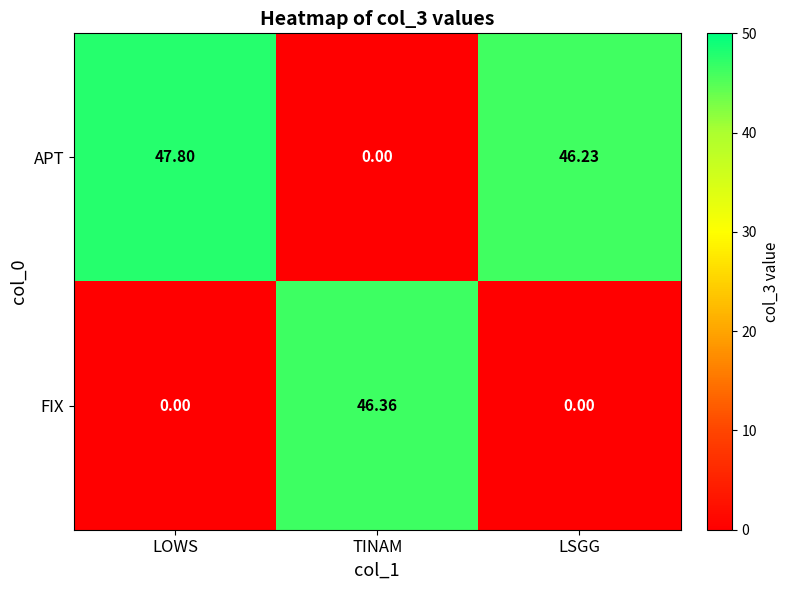

Which series has the widest spread of values?

APT